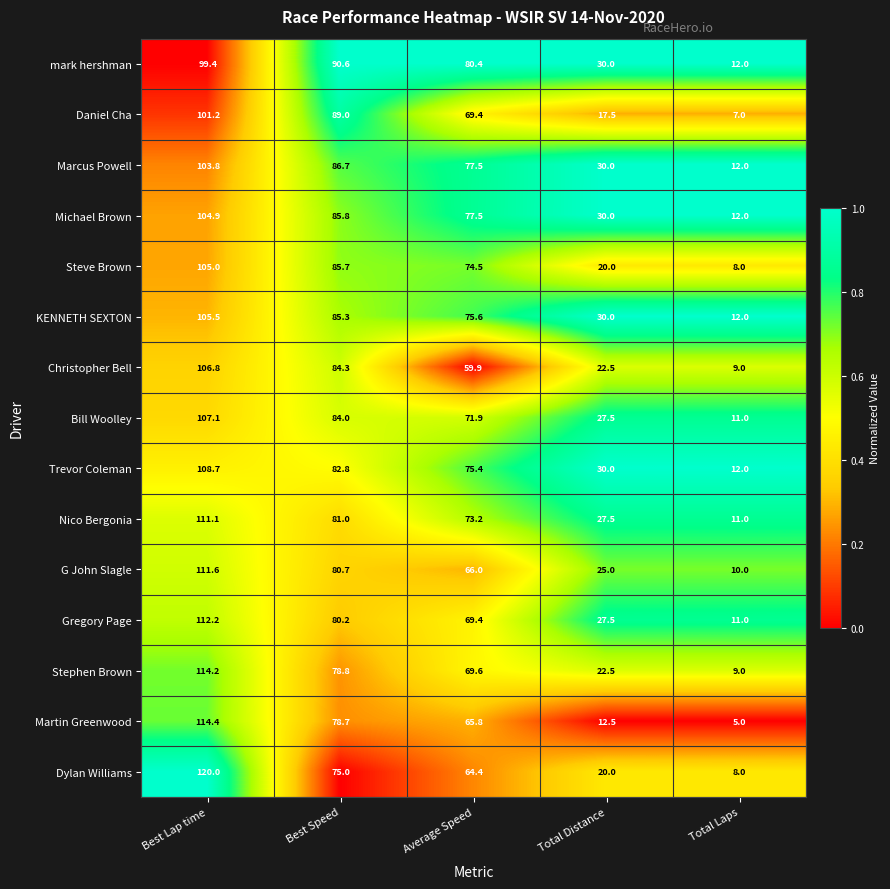

What is the total value across all series at Average Speed?

1070.5